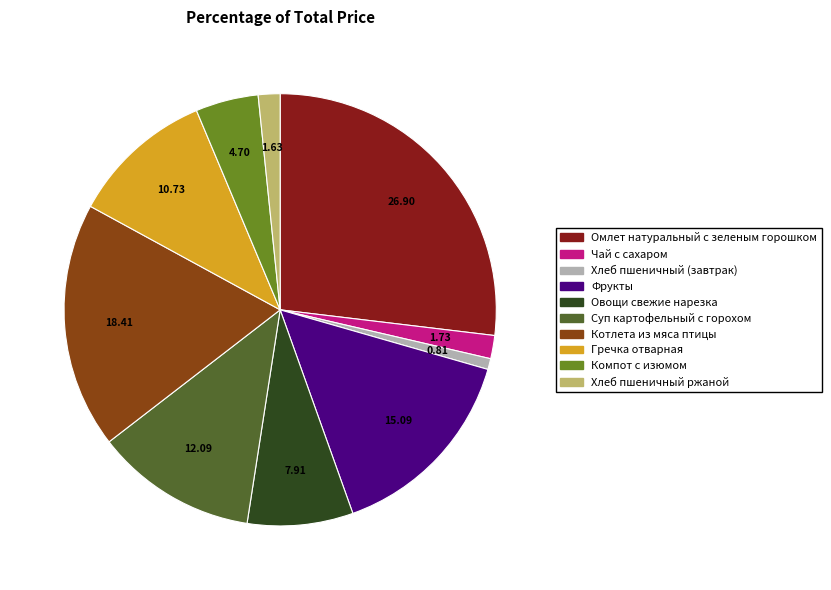

What is the ratio of the value at Омлет натуральный с зеленым горошком to the value at Хлеб пшеничный (завтрак)?

33.0